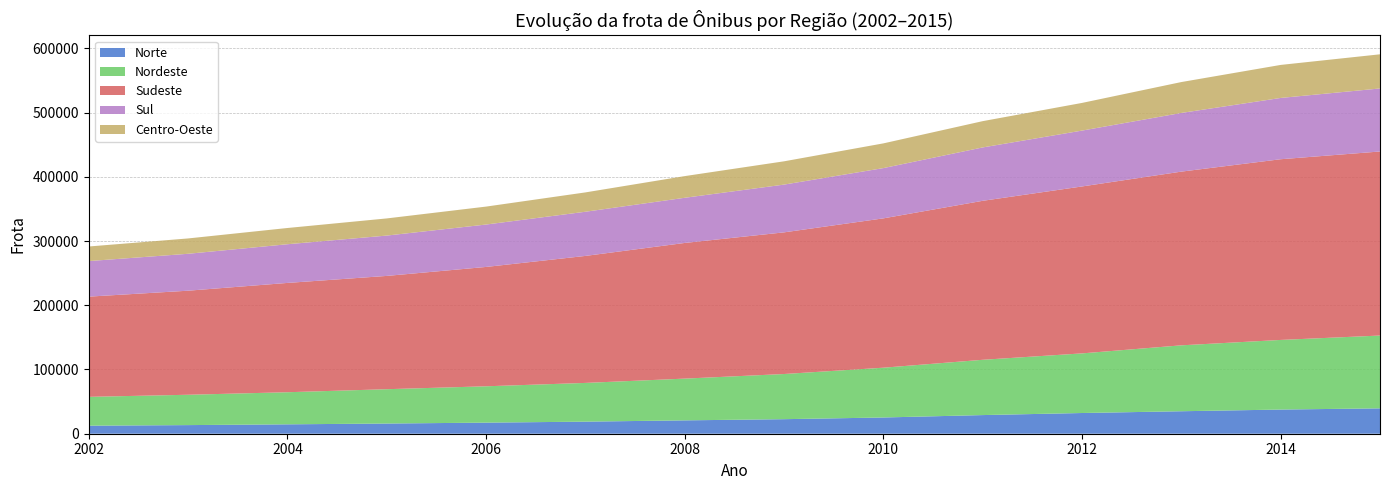

Reading left to right, list all the values displayed in this chart.

Norte: 2002=12519	2003=13423	2004=14626	2005=15863	2006=17269	2007=18794	2008=20808	2009=22643	2010=25277	2011=29027	2012=32245	2013=35000	2014=37624	2015=39501
Nordeste: 2002=44899	2003=47240	2004=49969	2005=53447	2006=56581	2007=60302	2008=64983	2009=70313	2010=77503	2011=86067	2012=92819	2013=102620	2014=108389	2015=113351
Sudeste: 2002=155991	2003=161987	2004=170154	2005=176358	2006=185792	2007=197696	2008=211191	2009=220516	2010=232480	2011=247491	2012=259870	2013=270403	2014=281298	2015=286512
Sul: 2002=55361	2003=57478	2004=60237	2005=62805	2006=66008	2007=68766	2008=70327	2009=74353	2010=78253	2011=83097	2012=86969	2013=91361	2014=95406	2015=98134
Centro-Oeste: 2002=22697	2003=23882	2004=25271	2005=26697	2006=27933	2007=30111	2008=33740	2009=36243	2010=38476	2011=40915	2012=43077	2013=48081	2014=51408	2015=53159